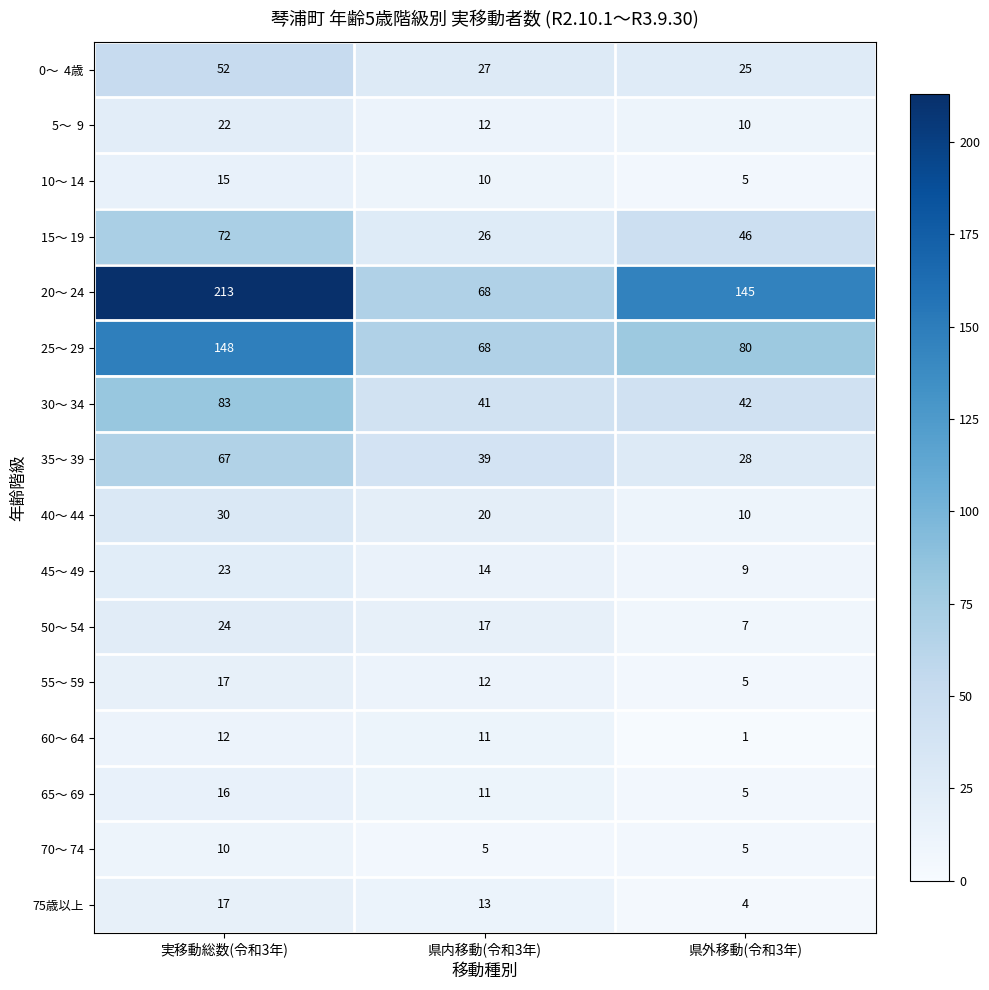

Which category has the highest value in the 40～ 44 series?

実移動総数(令和3年)